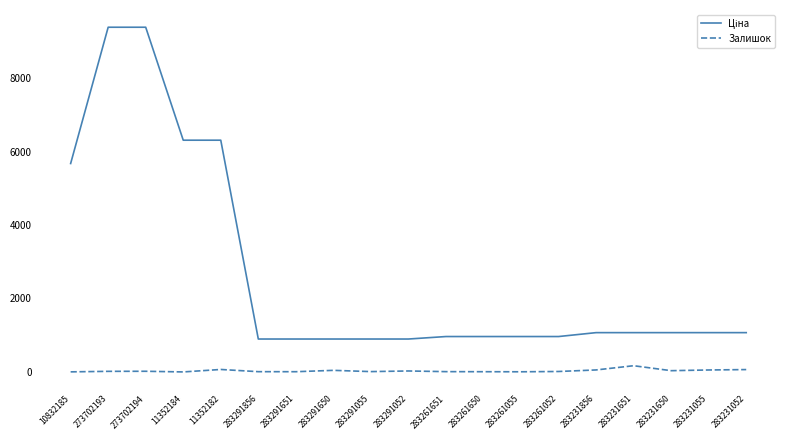

What is the spread (max minus min) of values at 283261651?

955.5